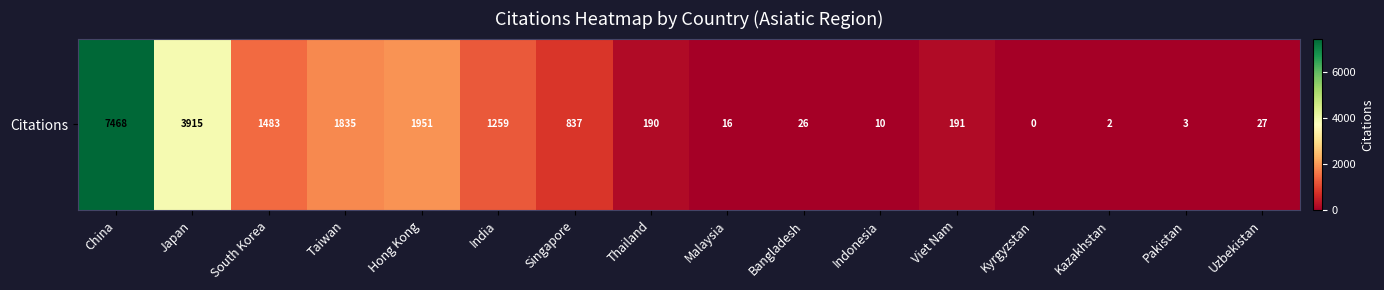

Reading left to right, list all the values displayed in this chart.

7468	3915	1483	1835	1951	1259	837	190	16	26	10	191	0	2	3	27